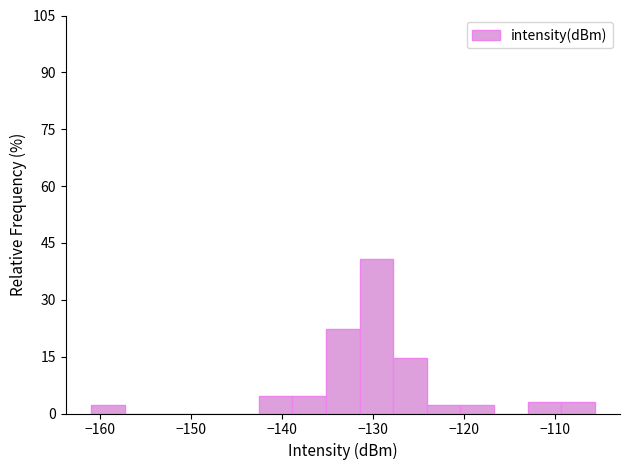

Around what value on the x-axis is the tallest bar? Give the approximate position of its centre, as read against the axis.

-130